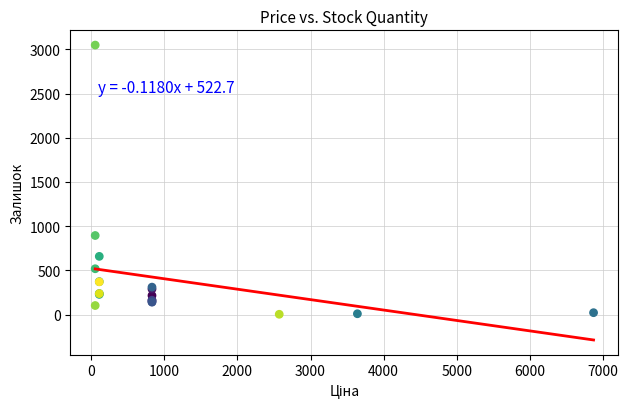

What Y value in the scatter plot is closest to 1525?

894